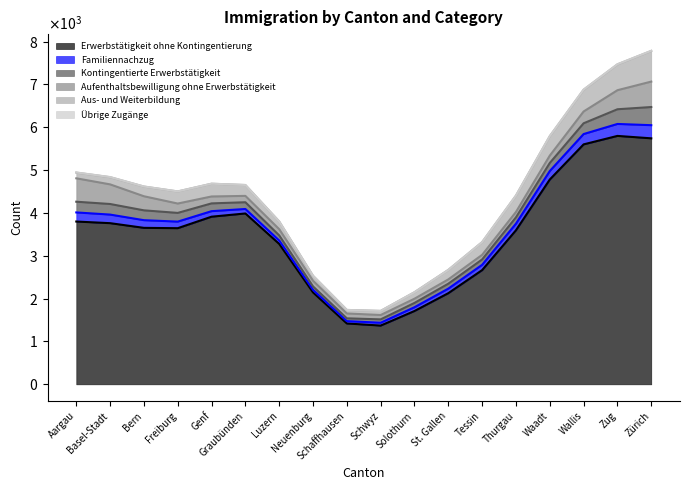

What is the average value of the Erwerbstätigkeit ohne Kontingentierung series?

3500